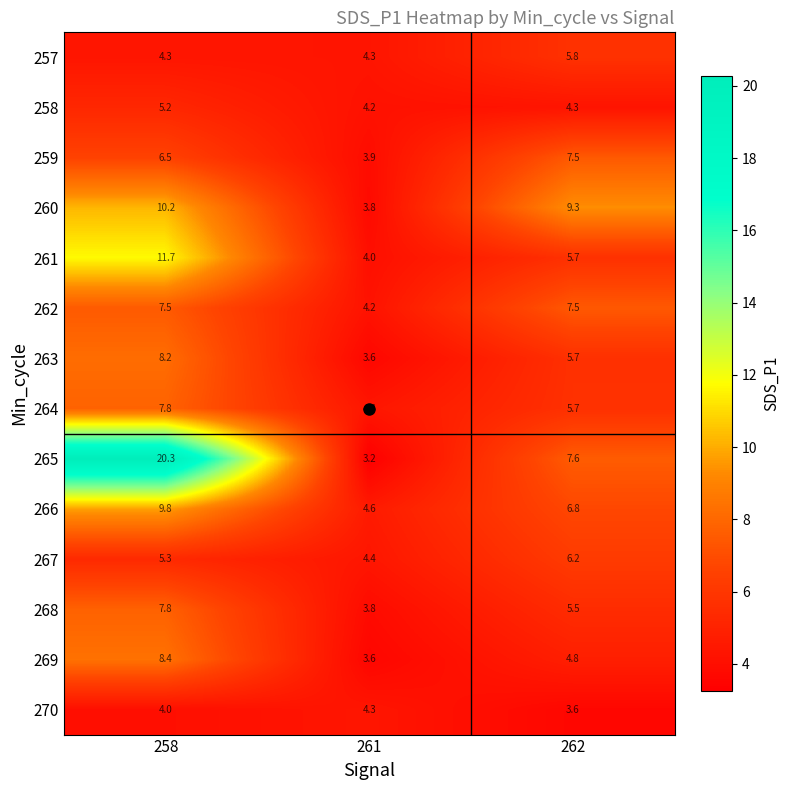

The value of 265 at 262 is 7.6. True or false?

True